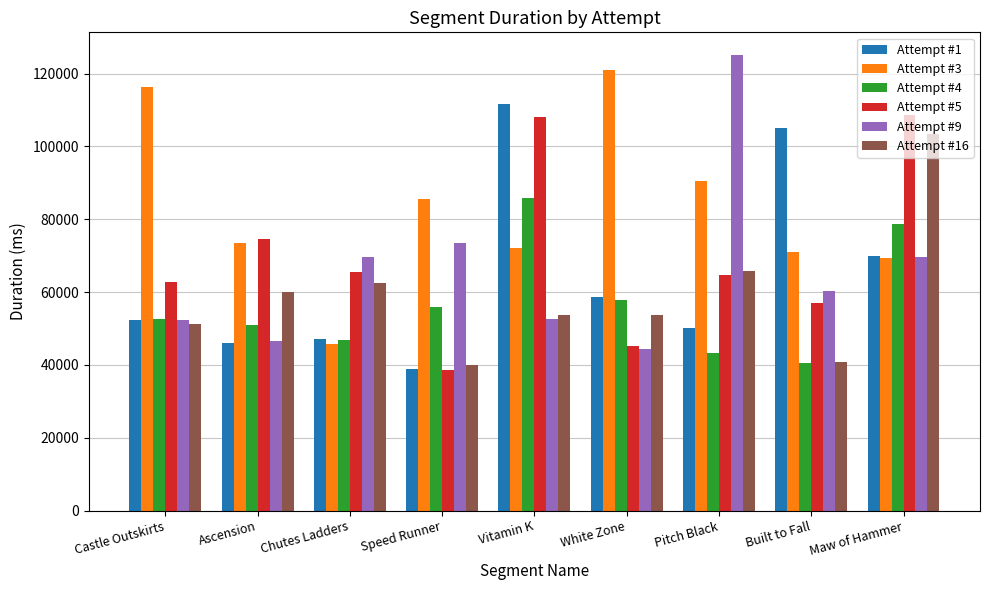

Is it true that Attempt #4 equals 13543 at Speed Runner?

False